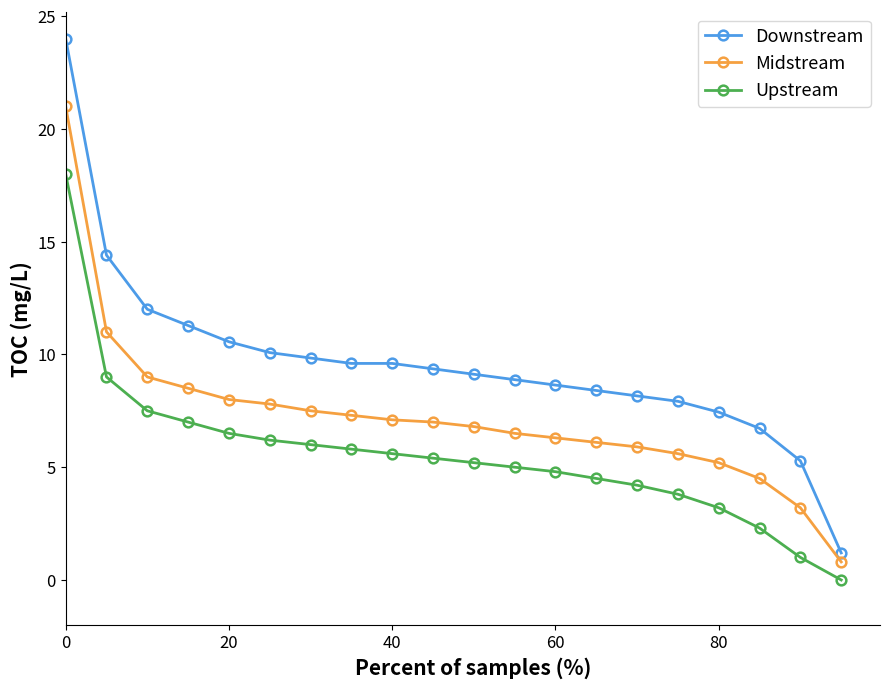

Which series has the largest total across all categories?

Downstream